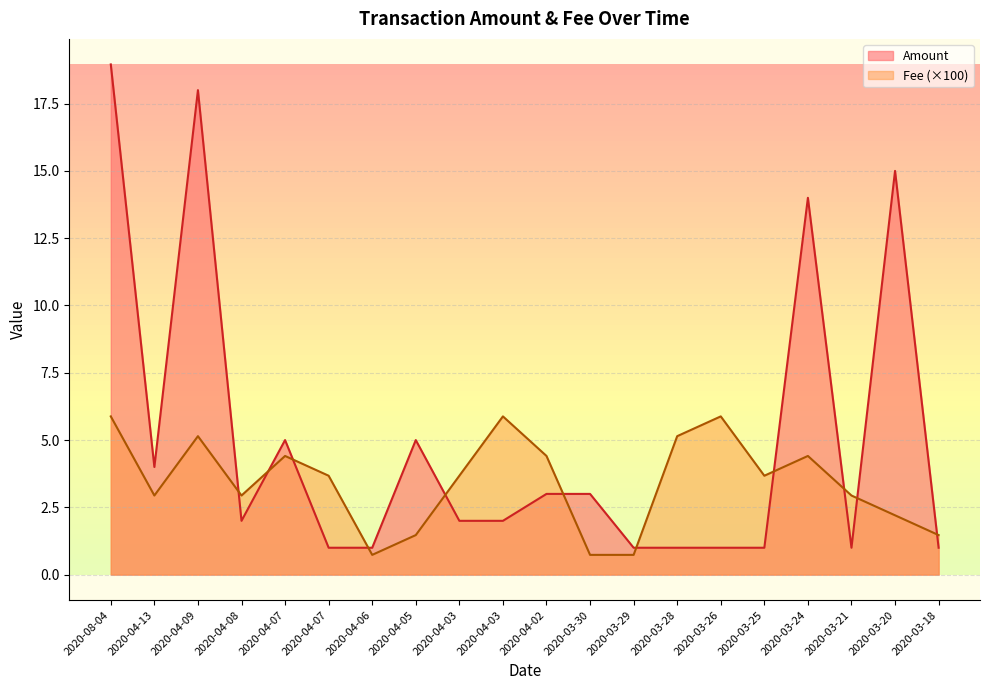

How many times do Fee and Amount cross each other?

11